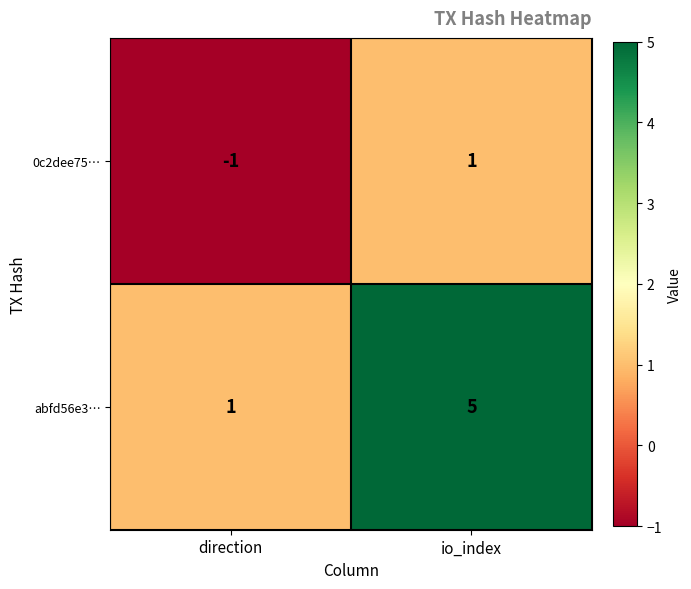

The value of abfd56e3… at direction is 1. True or false?

True